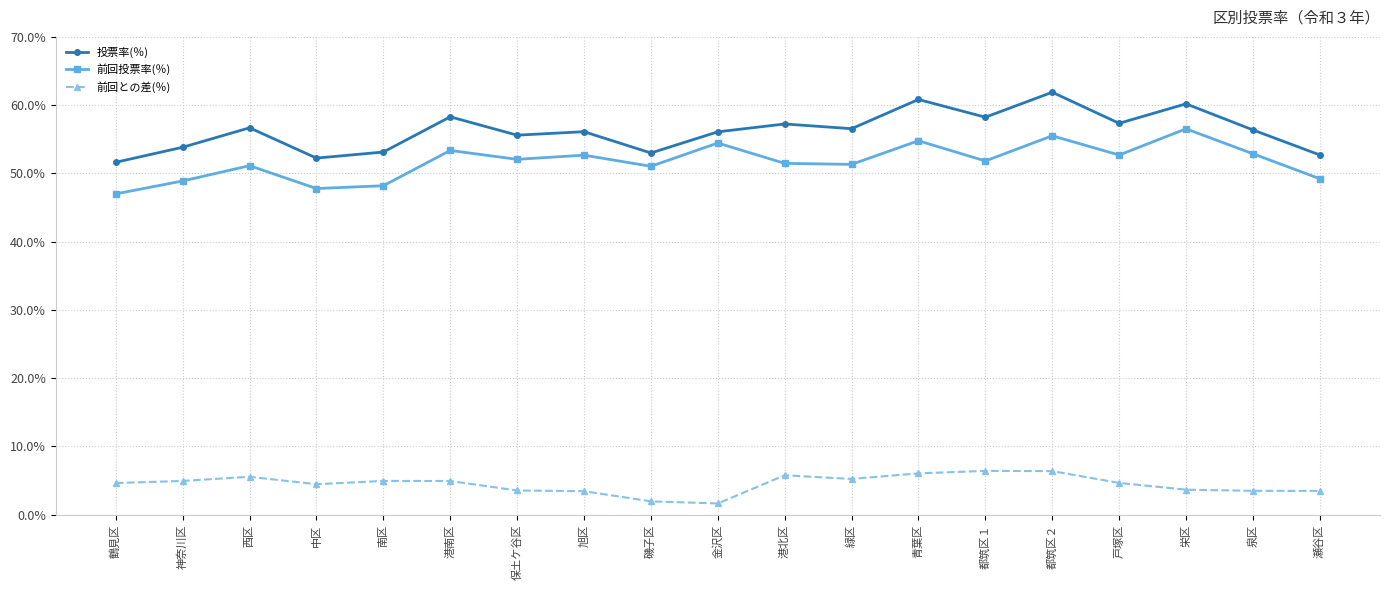

True or false: 前回投票率(％) and 投票率(％) intersect in this chart.

False